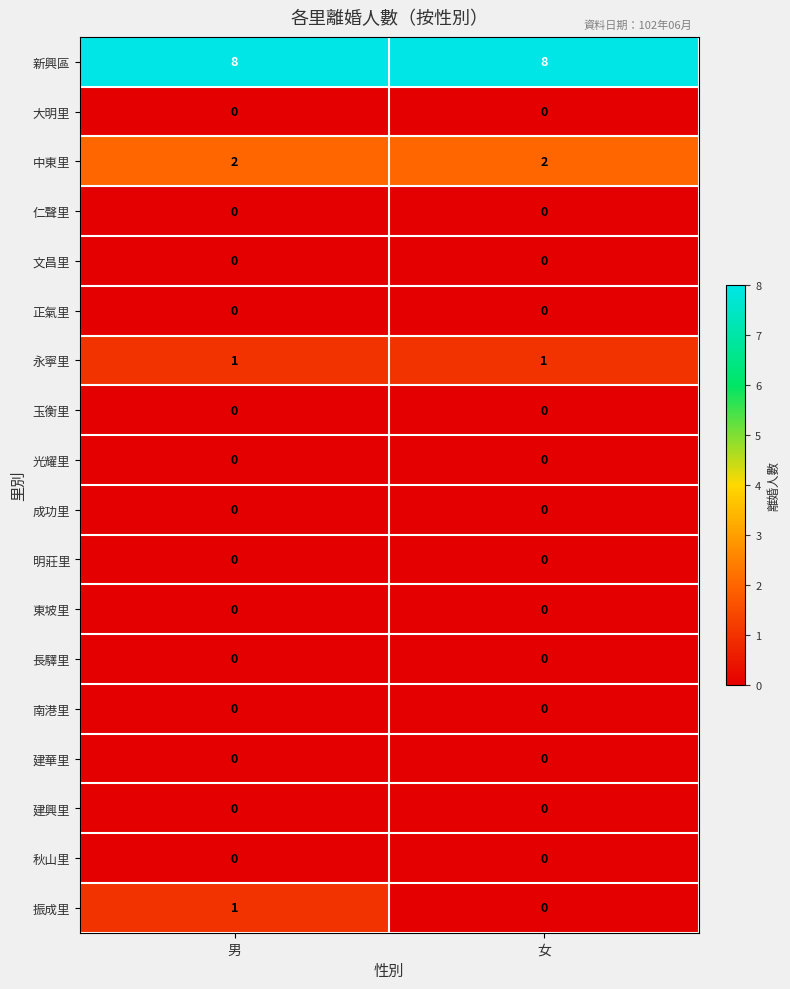

Is the value of 建華里 at 男 greater than the value of 中東里 at 女?

No